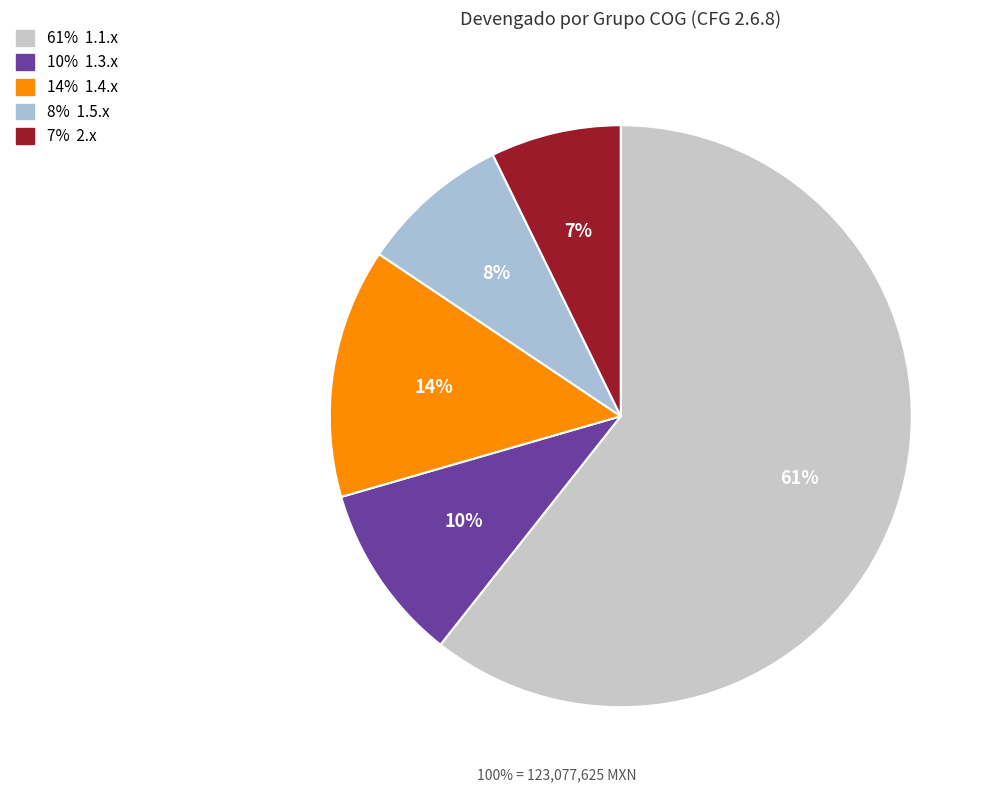

How many slices are in this pie chart?

5